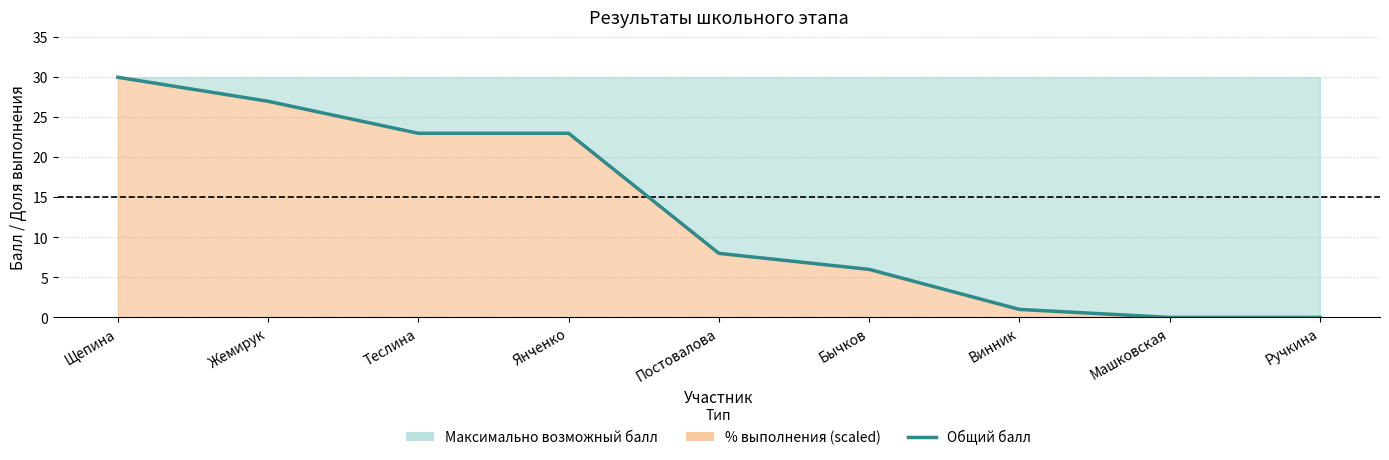

Reading left to right, list all the values displayed in this chart.

Щепина=30	Жемирук=27	Теслина=23	Янченко=23	Постовалова=8	Бычков=6	Винник=1	Машковская=0	Ручкина=0